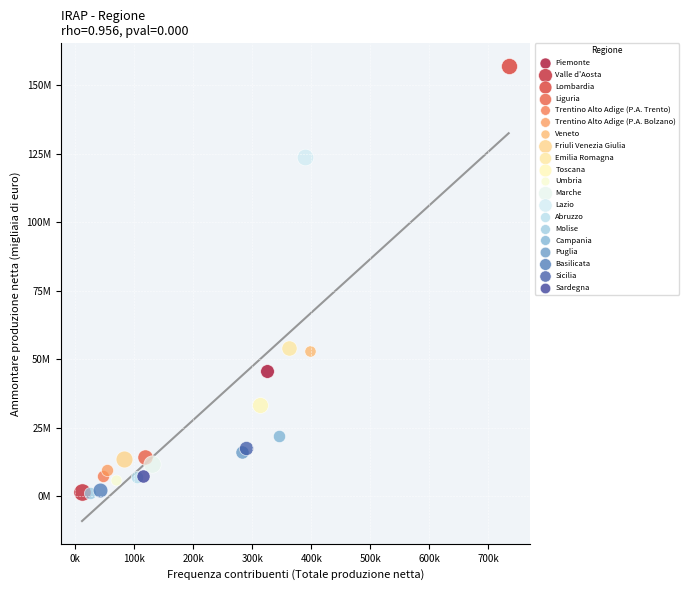

What are all the series names shown in the legend?

Piemonte, Valle d'Aosta, Lombardia, Liguria, Trentino Alto Adige (P.A. Trento), Trentino Alto Adige (P.A. Bolzano), Veneto, Friuli Venezia Giulia, Emilia Romagna, Toscana, Umbria, Marche, Lazio, Abruzzo, Molise, Campania, Puglia, Basilicata, Sicilia, Sardegna